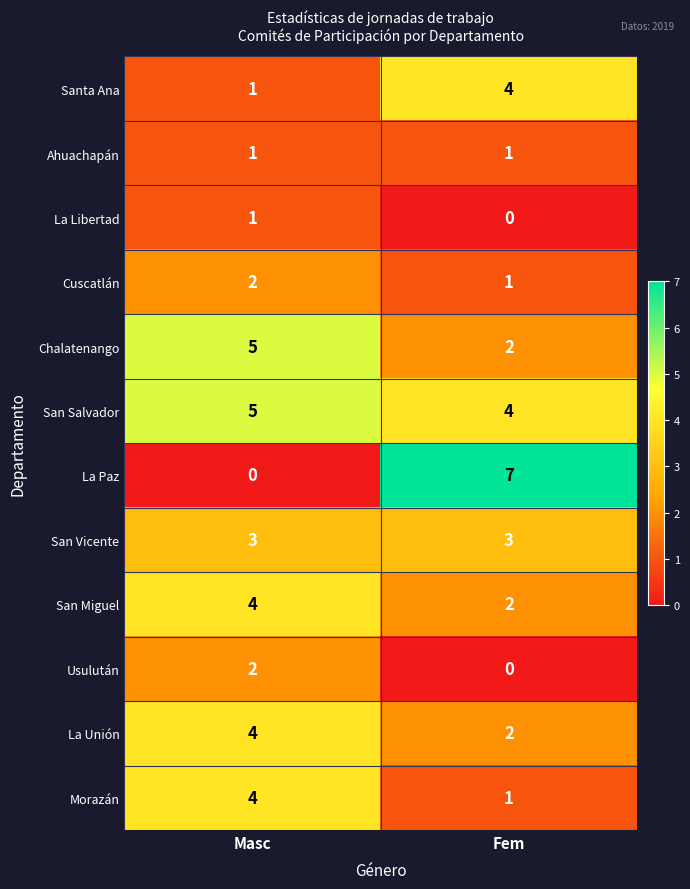

What is the sum of all La Unión values?

6